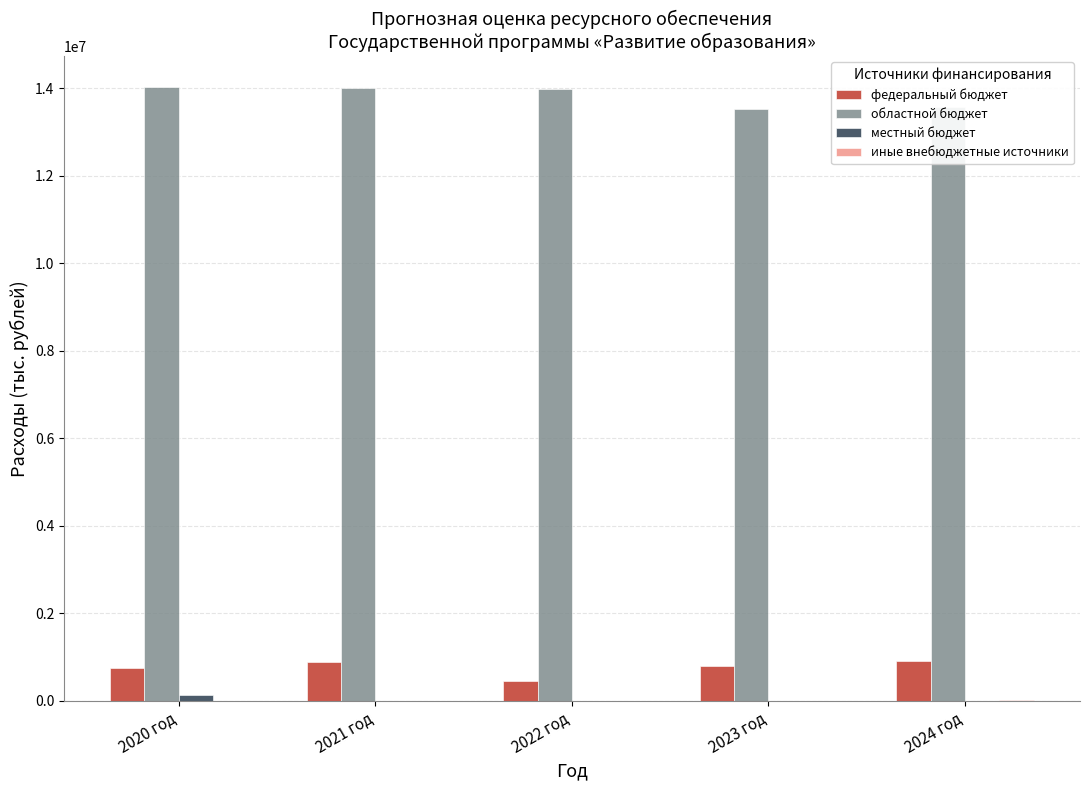

What is the greatest value displayed?

14042606.8